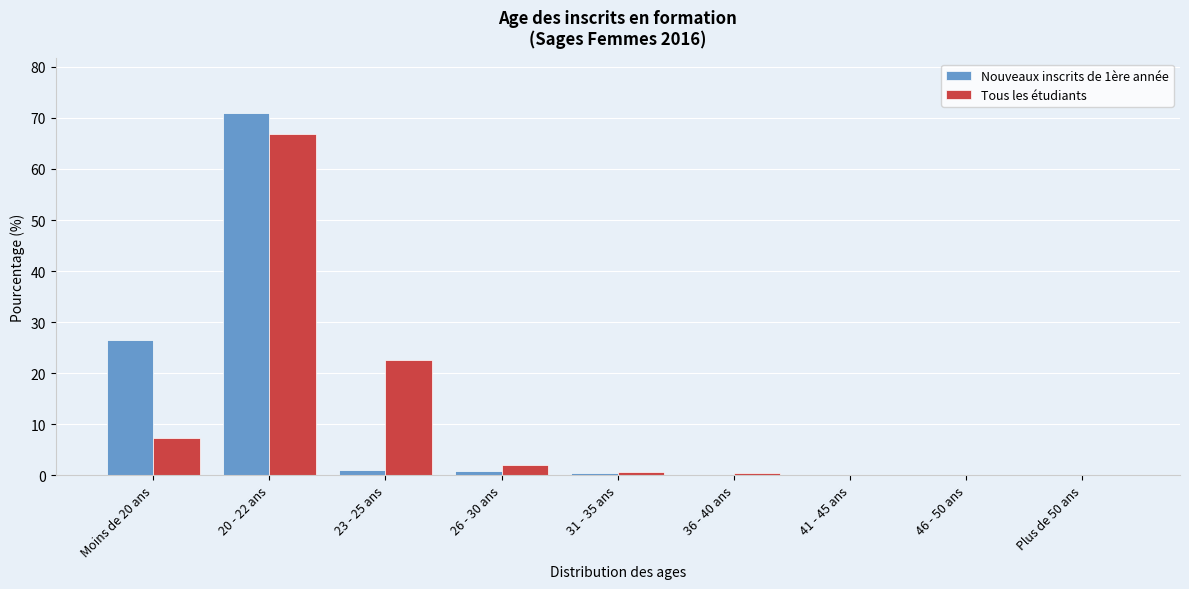

Is the value of Tous les étudiants at 20 - 22 ans greater than the value of Nouveaux inscrits de 1ère année at Plus de 50 ans?

Yes